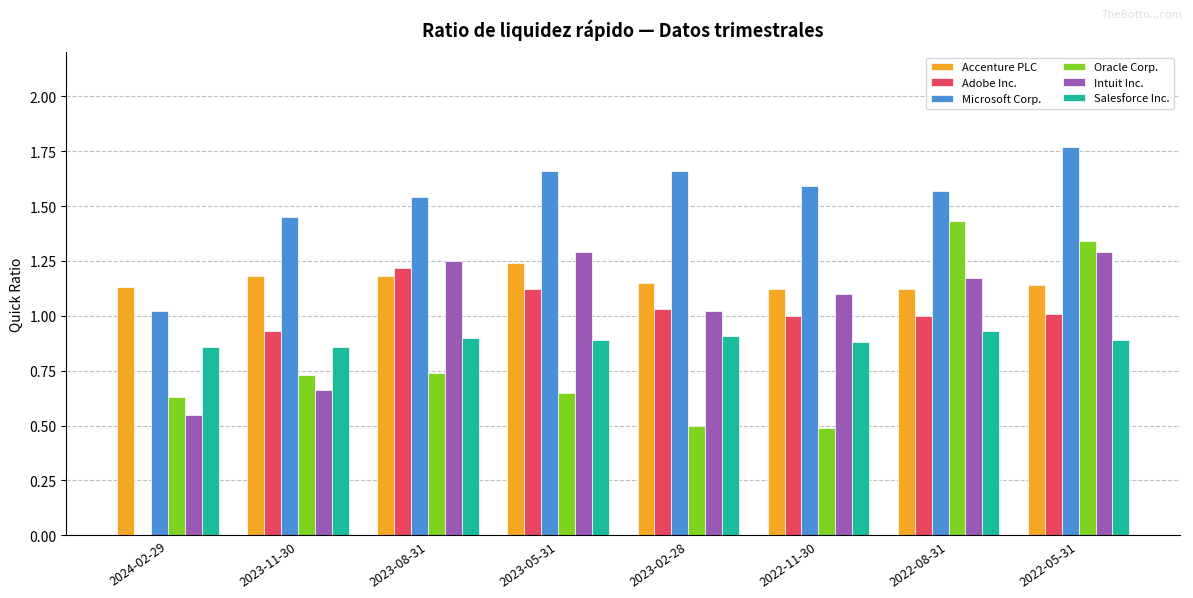

What is the sum of the Microsoft Corp. values at 2024-02-29 and 2023-05-31?

2.7